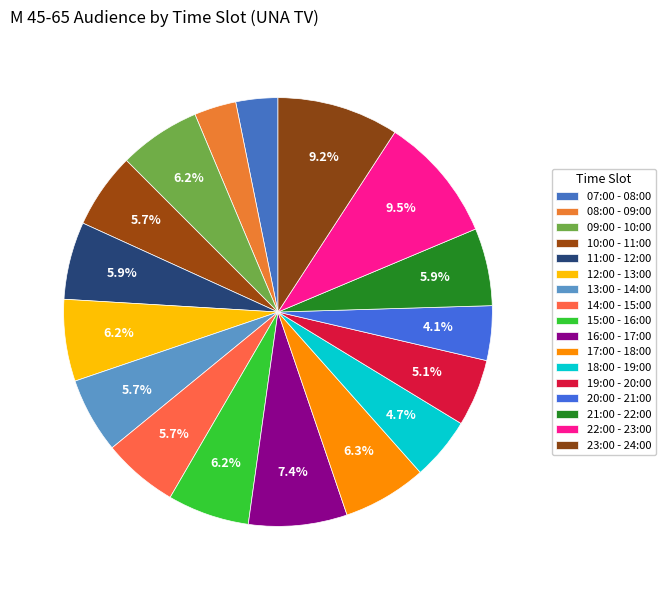

To the nearest percent, what percentage of the pie is 07:00 - 08:00?

3%